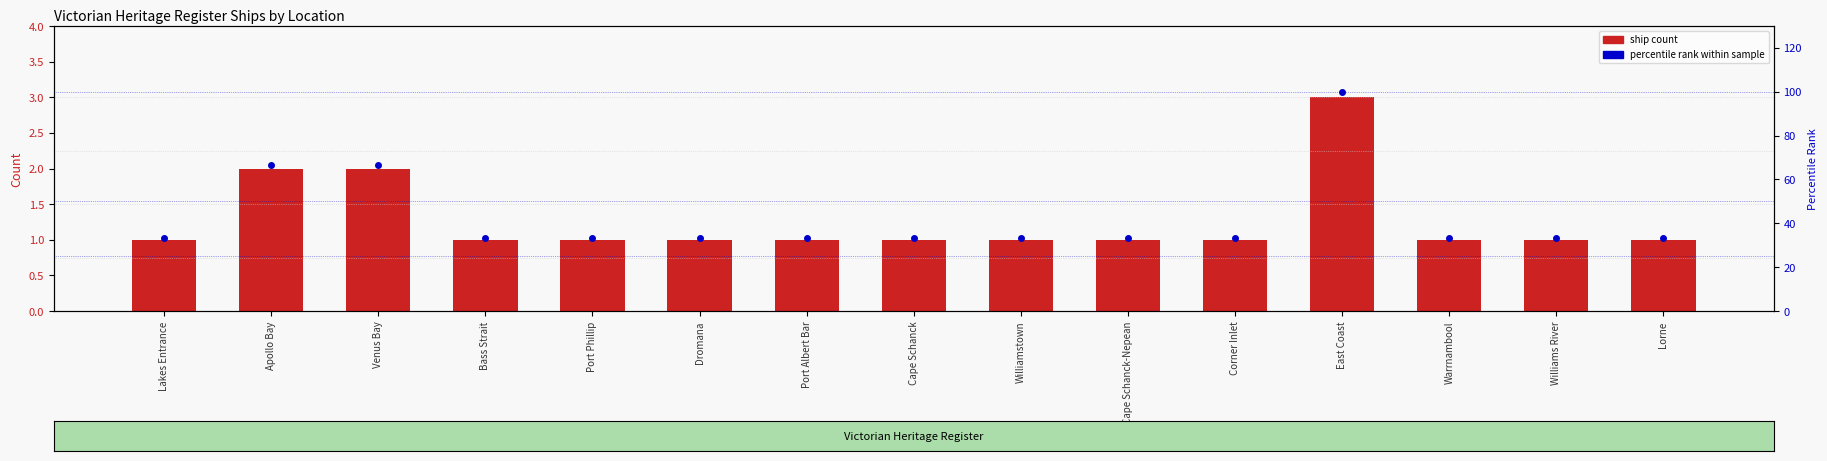

What is the label of the 6th bar from the right?

Cape Schanck-Nepean